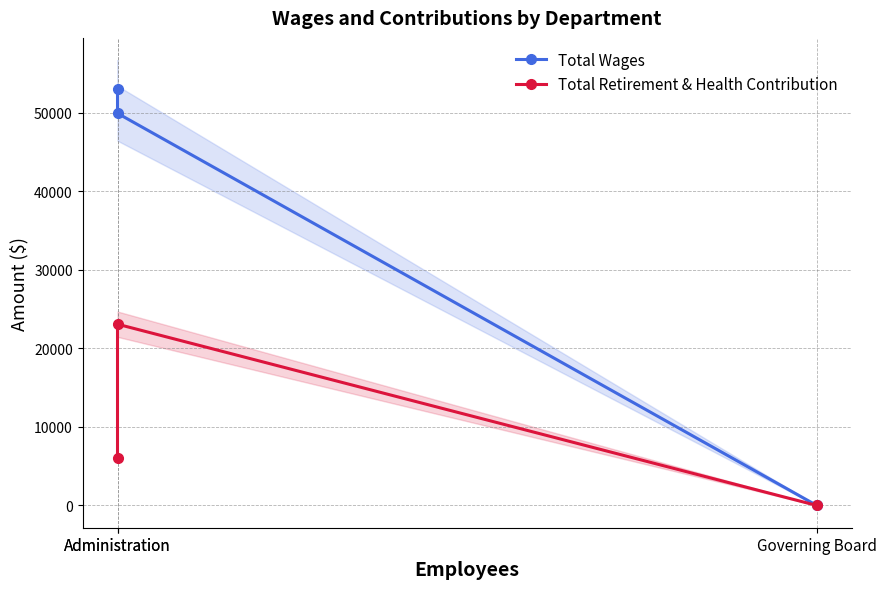

What is the difference between the maximum and second lowest values in the Total Wages series?

3058